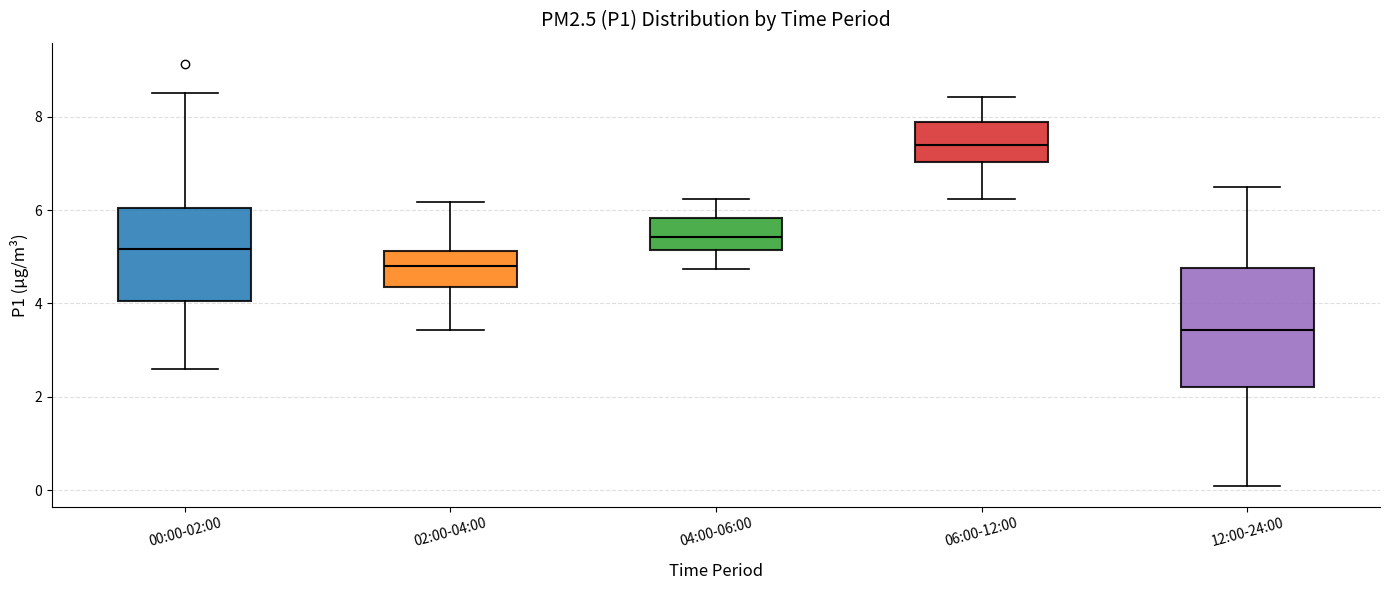

Which box is the tallest, from its lower edge to its upper edge?

12:00-24:00